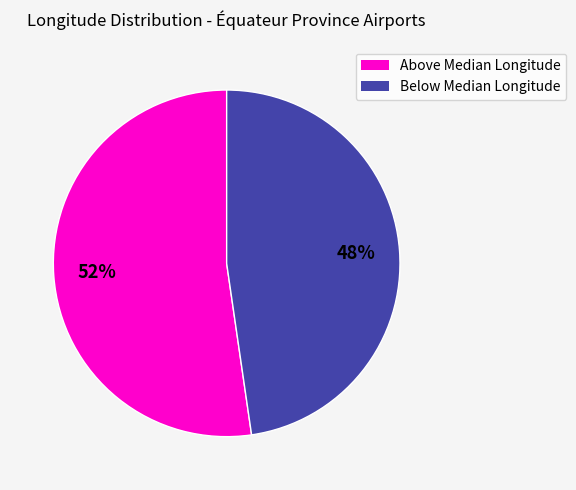

To the nearest percent, what is the average slice percentage?

50%